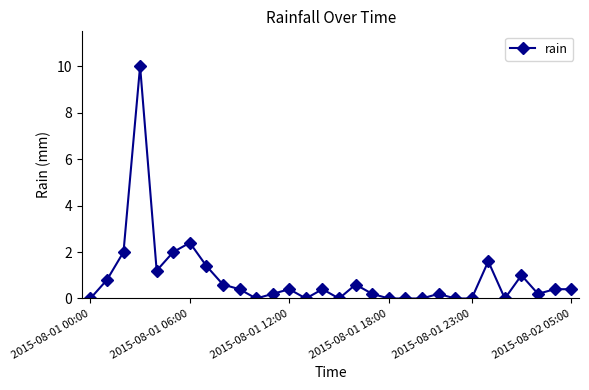

What is the sum of all values?

26.4